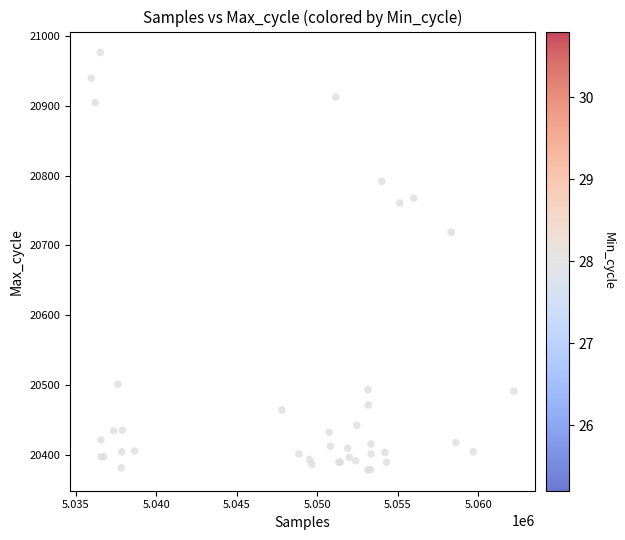

What Y value in the scatter plot is closest to 20677?

20719